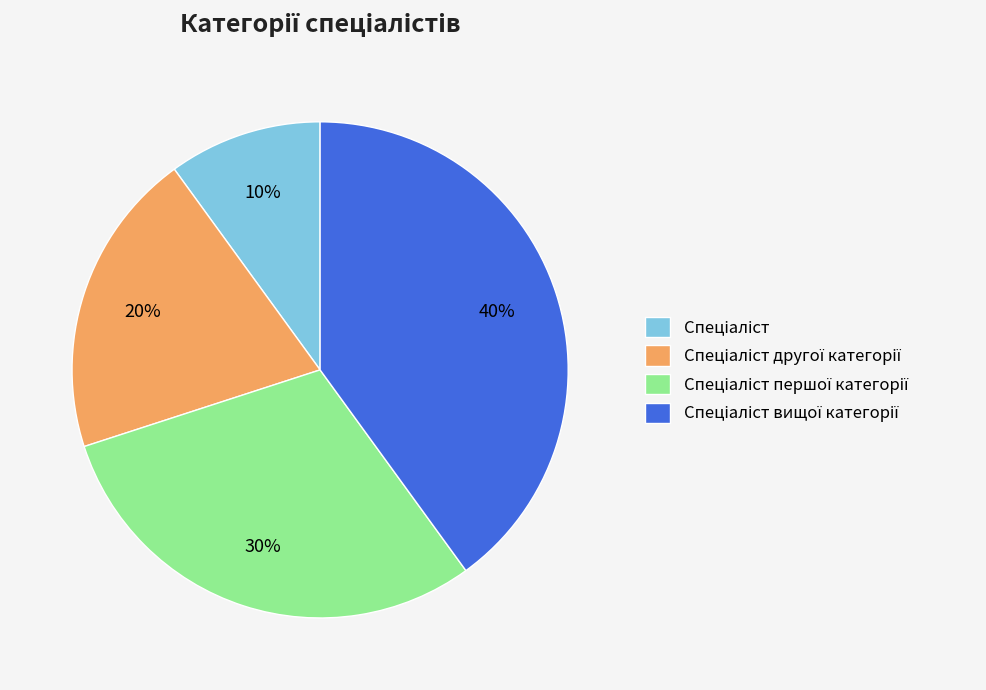

Does any single category account for the majority?

No